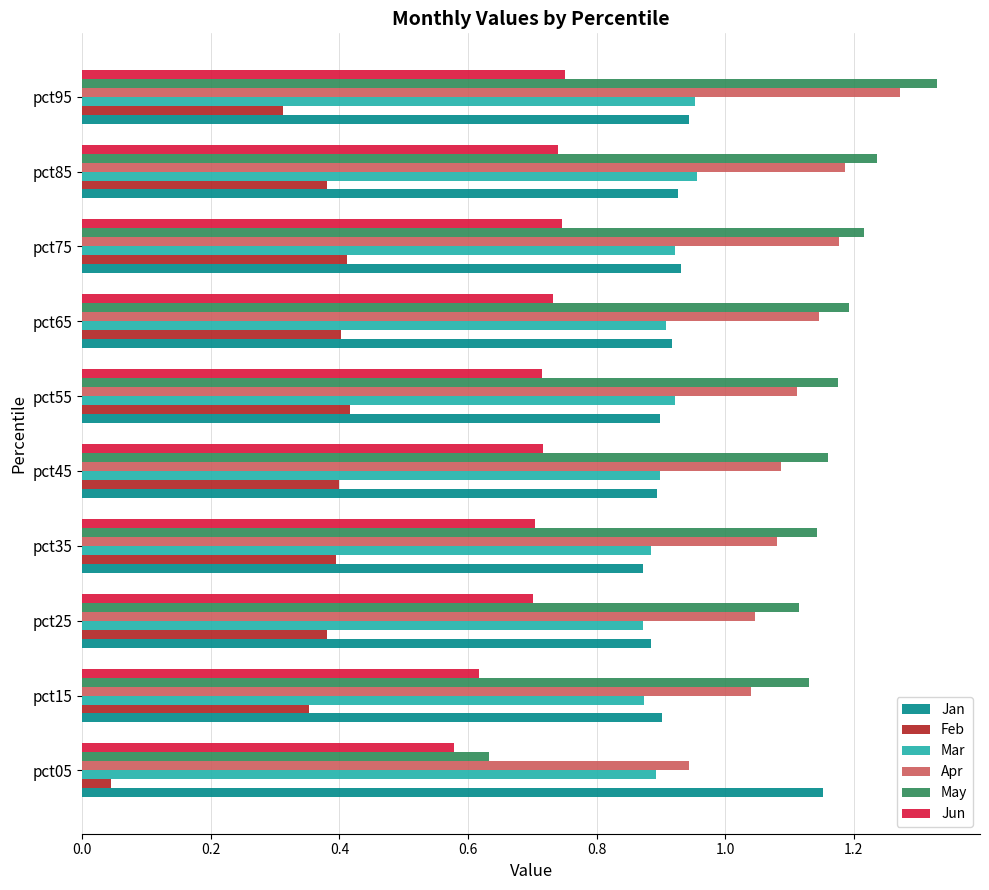

List the series in order of their peak value, highest first.

May, Apr, Jan, Mar, Jun, Feb